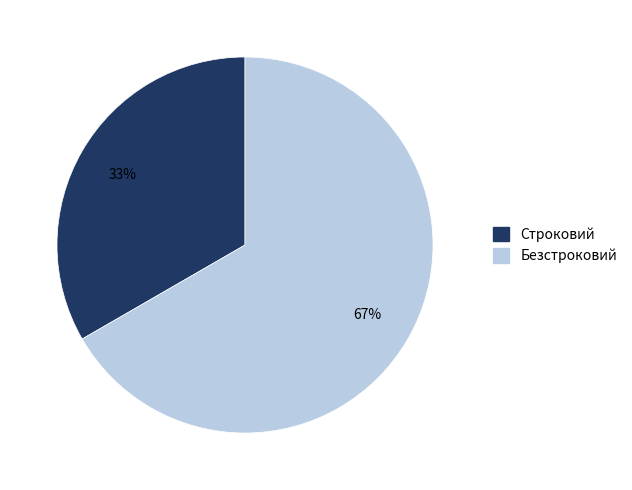

How many slices are in this pie chart?

2